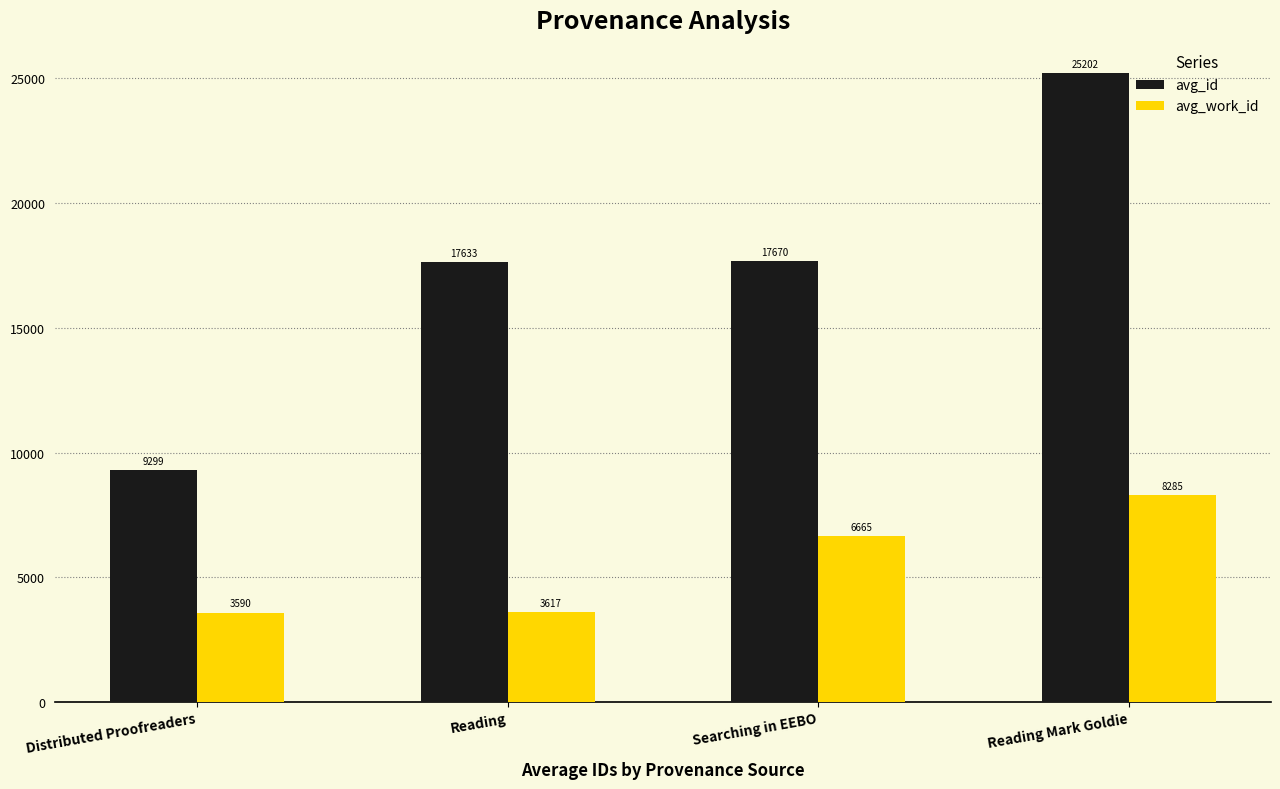

Which series has the widest spread of values?

avg_id